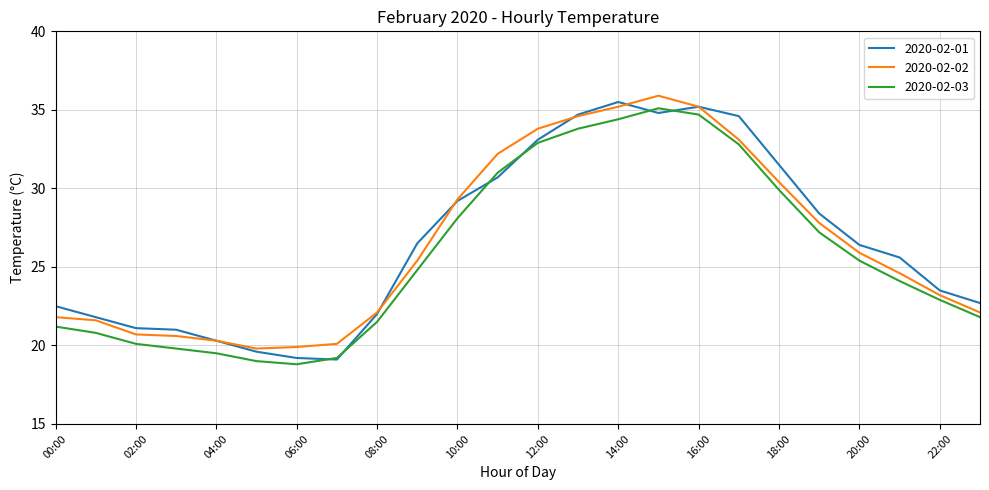

What is the maximum value shown in the chart?

35.9